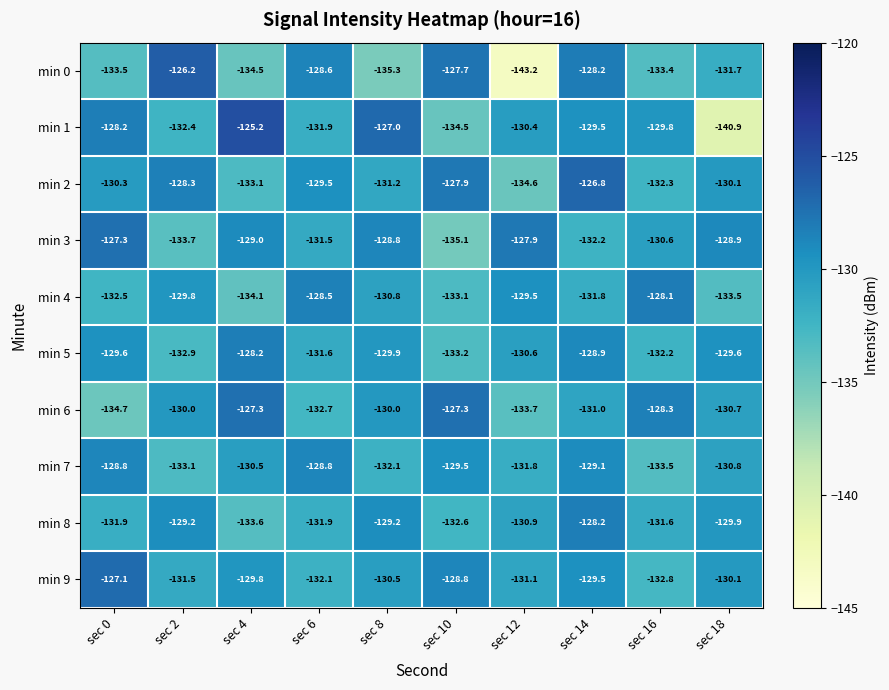

At which label does min 1 reach its minimum?

sec 18